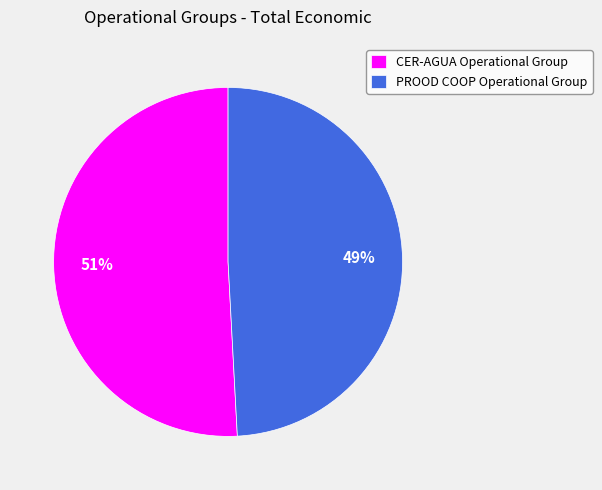

Count the number of slices in the pie.

2